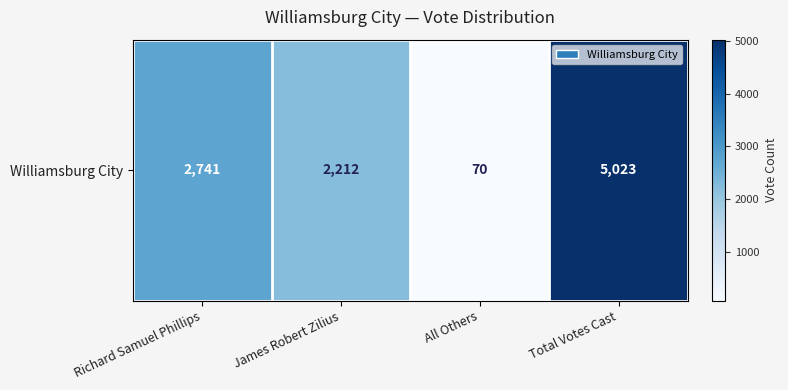

Read the value at James Robert Zilius, to the nearest 10.

2210